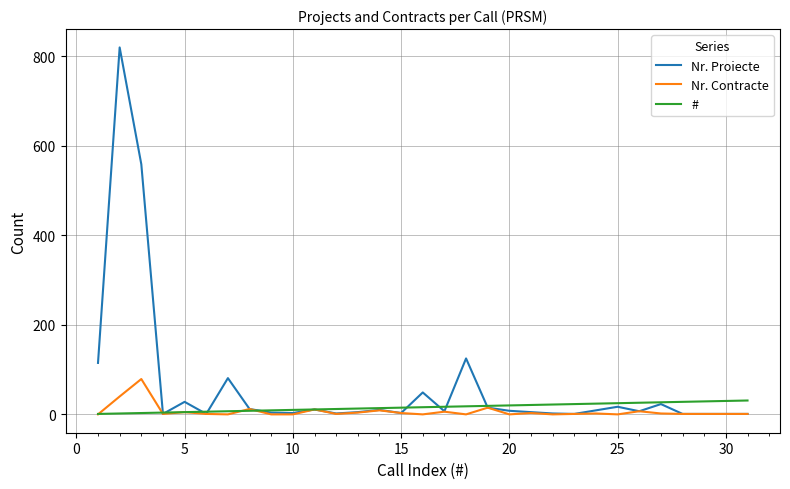

Which series has the largest total across all categories?

Nr. Proiecte